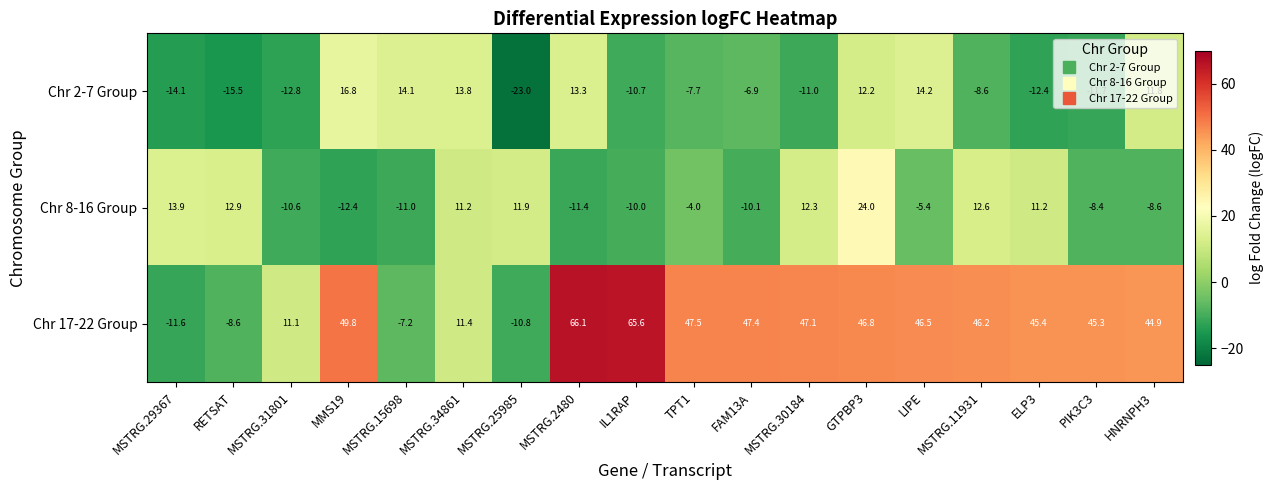

List the labels in order of Chr 2-7 Group value, largest first.

MMS19, LIPE, MSTRG.15698, MSTRG.34861, MSTRG.2480, GTPBP3, HNRNPH3, FAM13A, TPT1, MSTRG.11931, IL1RAP, MSTRG.30184, PIK3C3, ELP3, MSTRG.31801, MSTRG.29367, RETSAT, MSTRG.25985